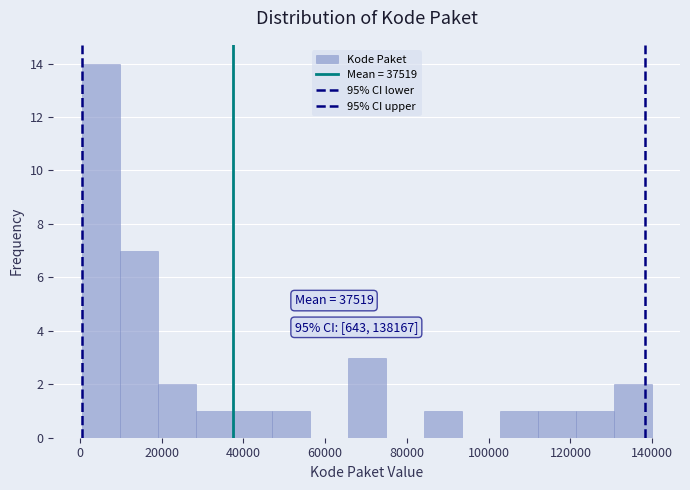

Over which range of the x-axis is the bar tallest?

0 to 10000